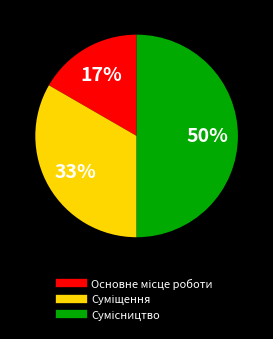

To the nearest percent, what is the difference between the largest and smallest slice percentages?

33%